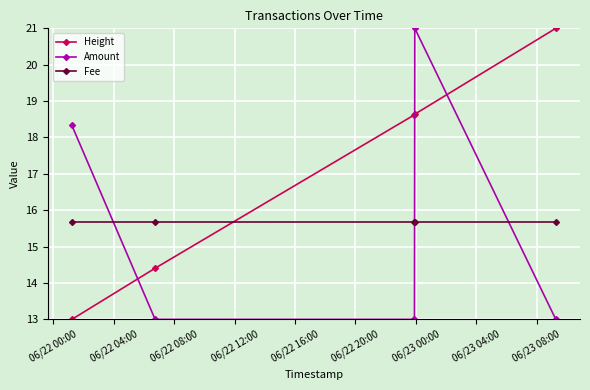

Which series ends up on top after the final intersection of Amount and Fee?

Fee